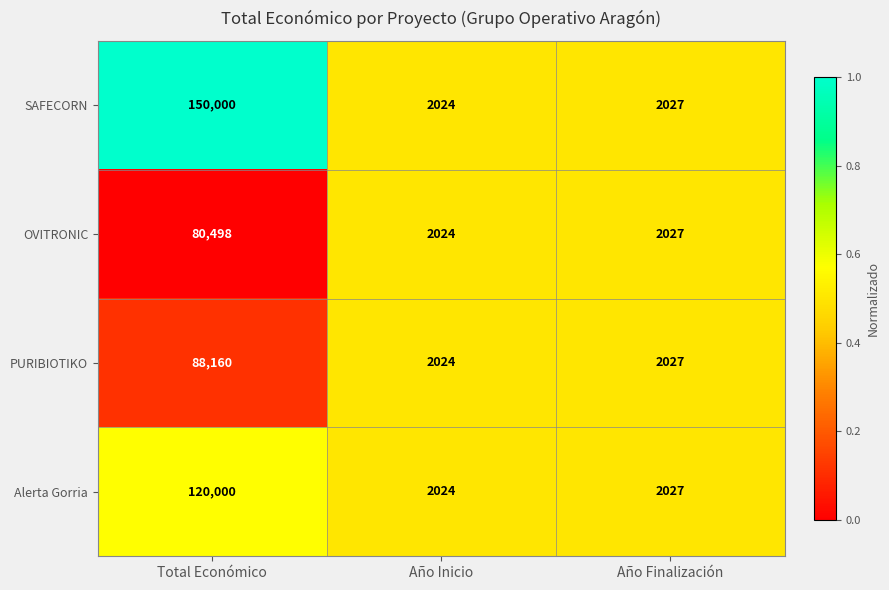

What is the highest value of the SAFECORN series?

150000